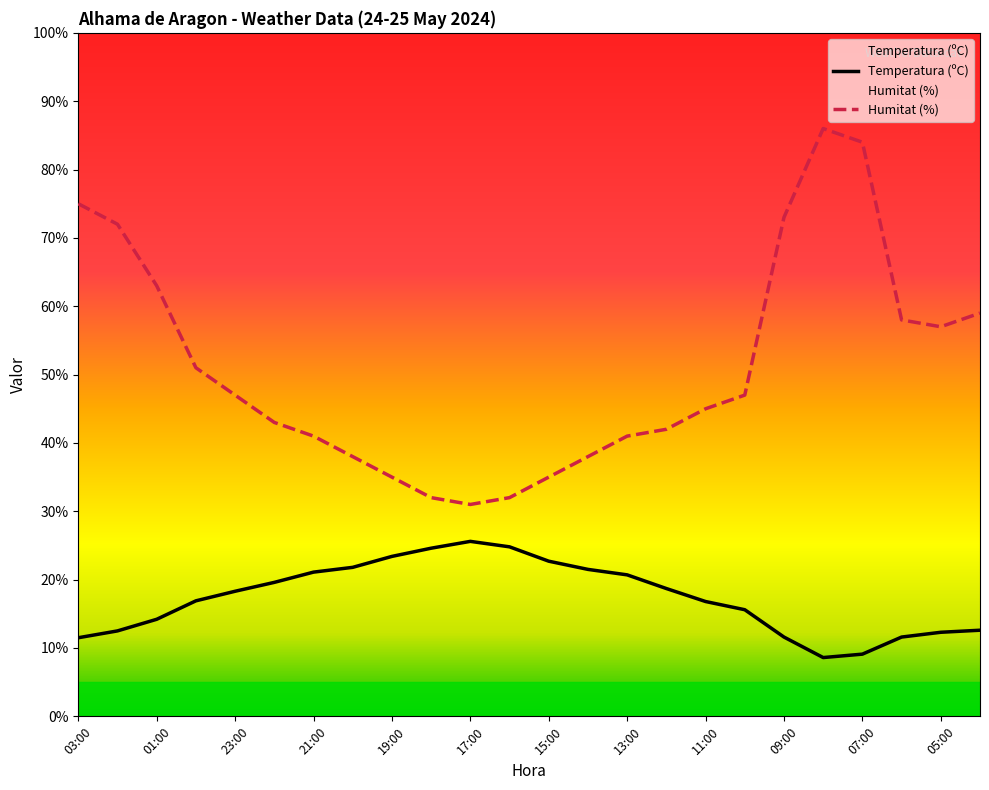

What is the difference between the Humitat (%) values at 06:00 and 08:00?

28.0